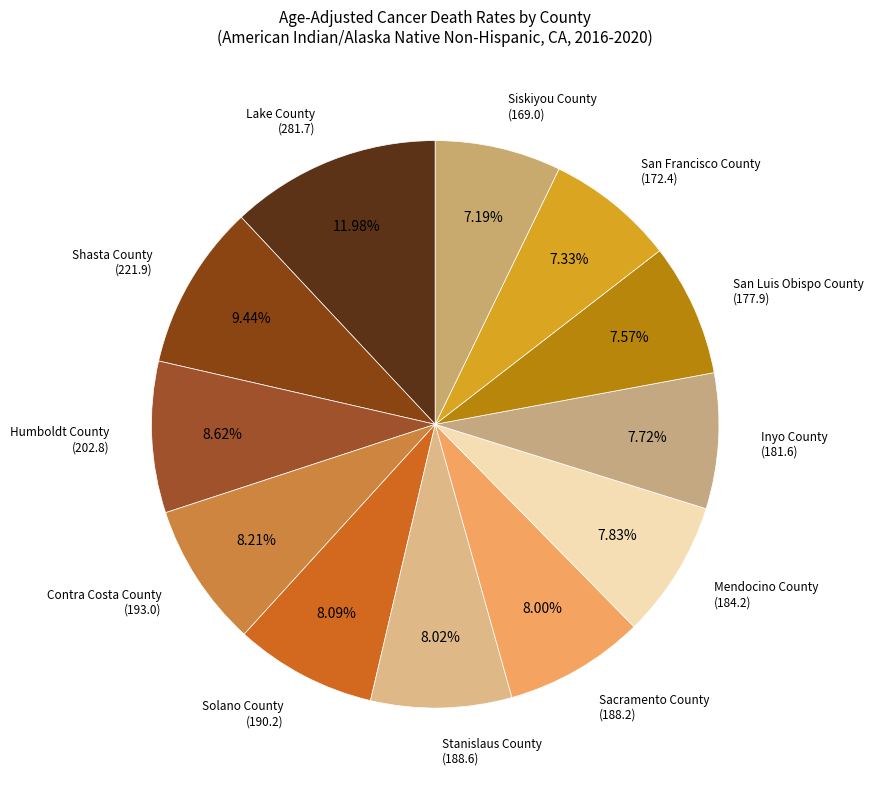

How many segments does this pie chart have?

12